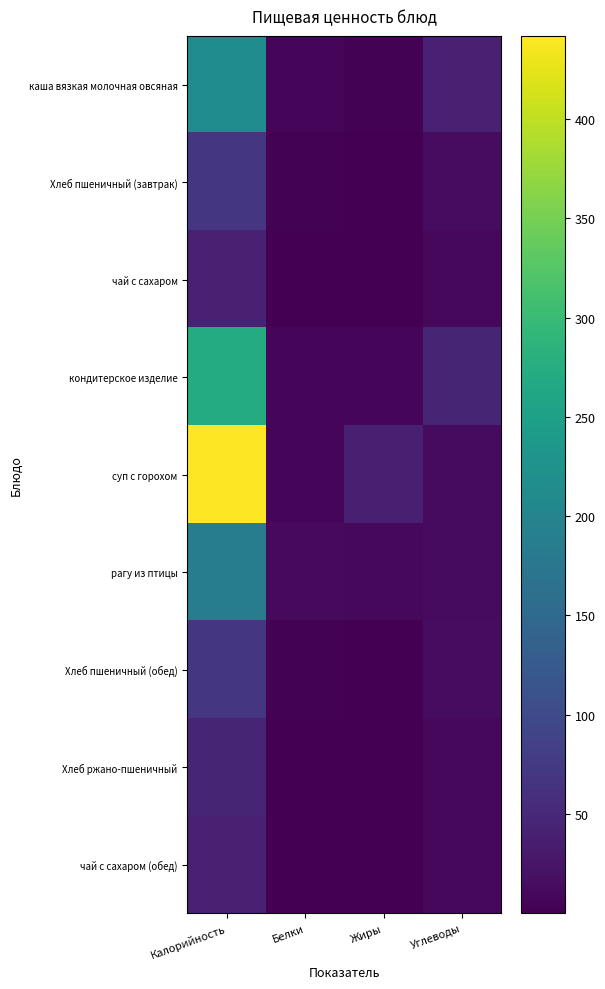

Which series has the largest total across all categories?

суп с горохом